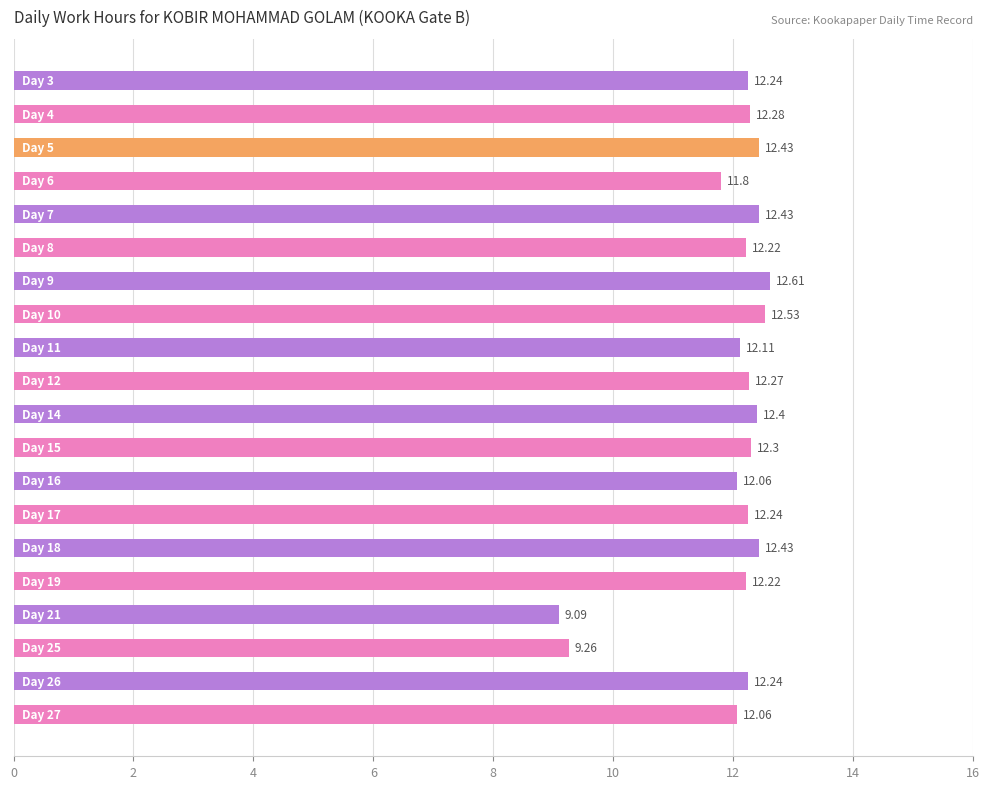

What is the difference between the second highest and minimum values?

3.4